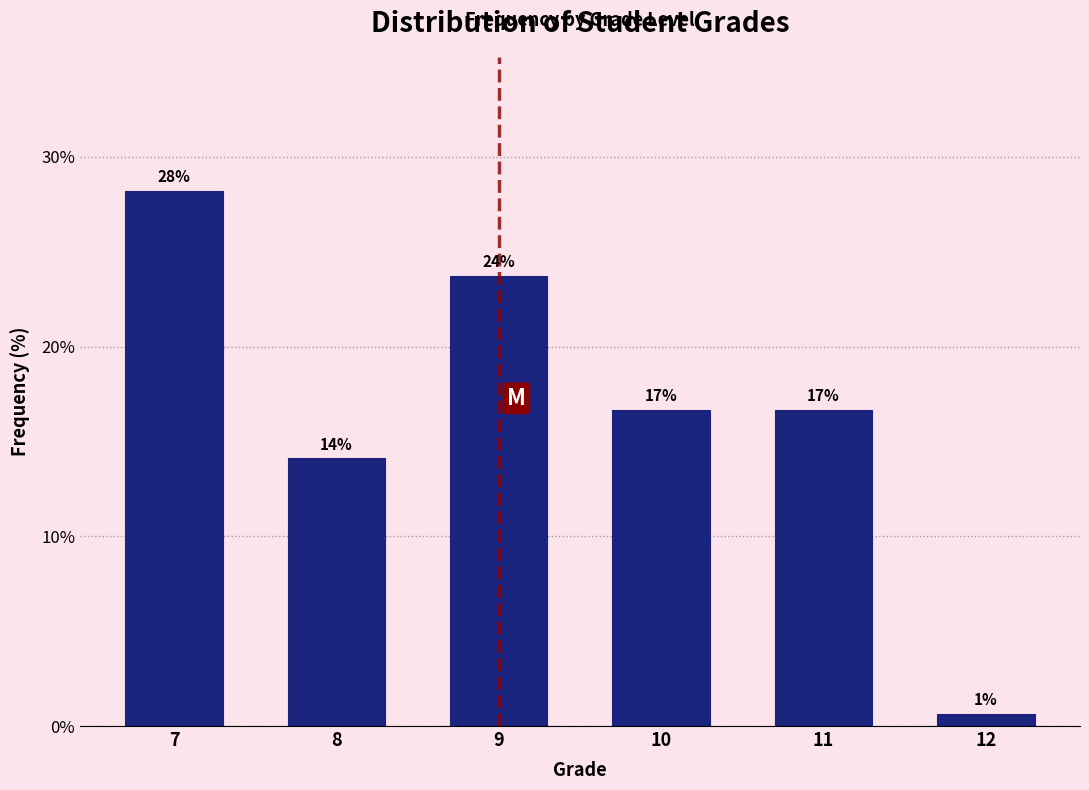

How many bars are there in total?

6